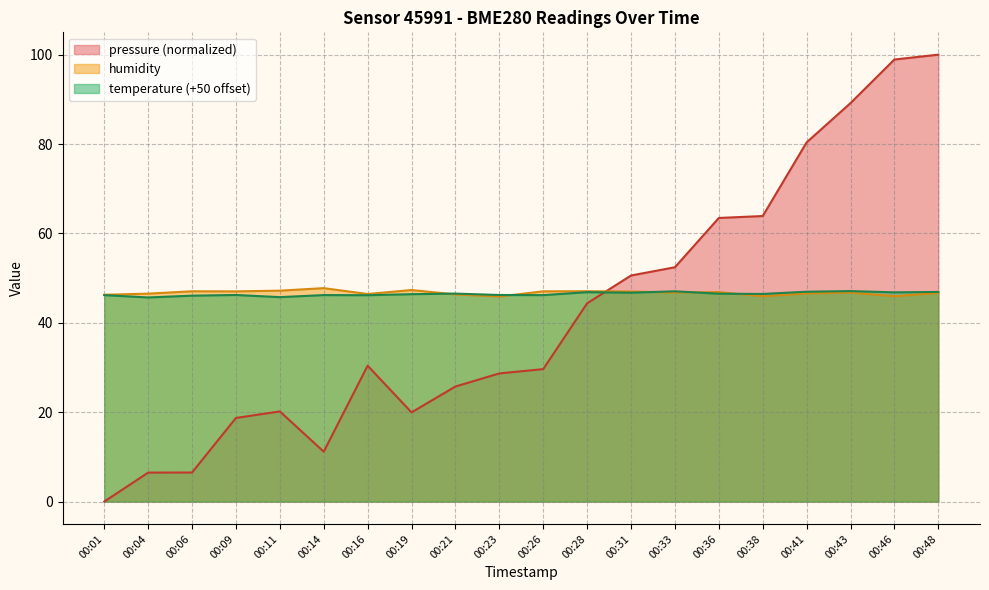

Reading right to left, transcribe all the data shown in this chart.

pressure: 00:48=100.0	00:46=98.9	00:43=89.2	00:41=80.4	00:38=63.9	00:36=63.5	00:33=52.4	00:31=50.6	00:28=44.4	00:26=29.6	00:23=28.7	00:21=25.8	00:19=20.0	00:16=30.4	00:14=11.2	00:11=20.2	00:09=18.7	00:06=6.5	00:04=6.5	00:01=0.0
humidity: 00:48=46.7	00:46=46.0	00:43=46.8	00:41=46.6	00:38=46.0	00:36=46.9	00:33=46.8	00:31=47.0	00:28=47.1	00:26=47.0	00:23=45.9	00:21=46.4	00:19=47.3	00:16=46.5	00:14=47.8	00:11=47.2	00:09=47.0	00:06=47.1	00:04=46.5	00:01=46.3
temperature: 00:48=46.9	00:46=46.8	00:43=47.1	00:41=47.0	00:38=46.5	00:36=46.5	00:33=47.0	00:31=46.7	00:28=46.9	00:26=46.2	00:23=46.2	00:21=46.5	00:19=46.4	00:16=46.2	00:14=46.2	00:11=45.8	00:09=46.2	00:06=46.1	00:04=45.7	00:01=46.2